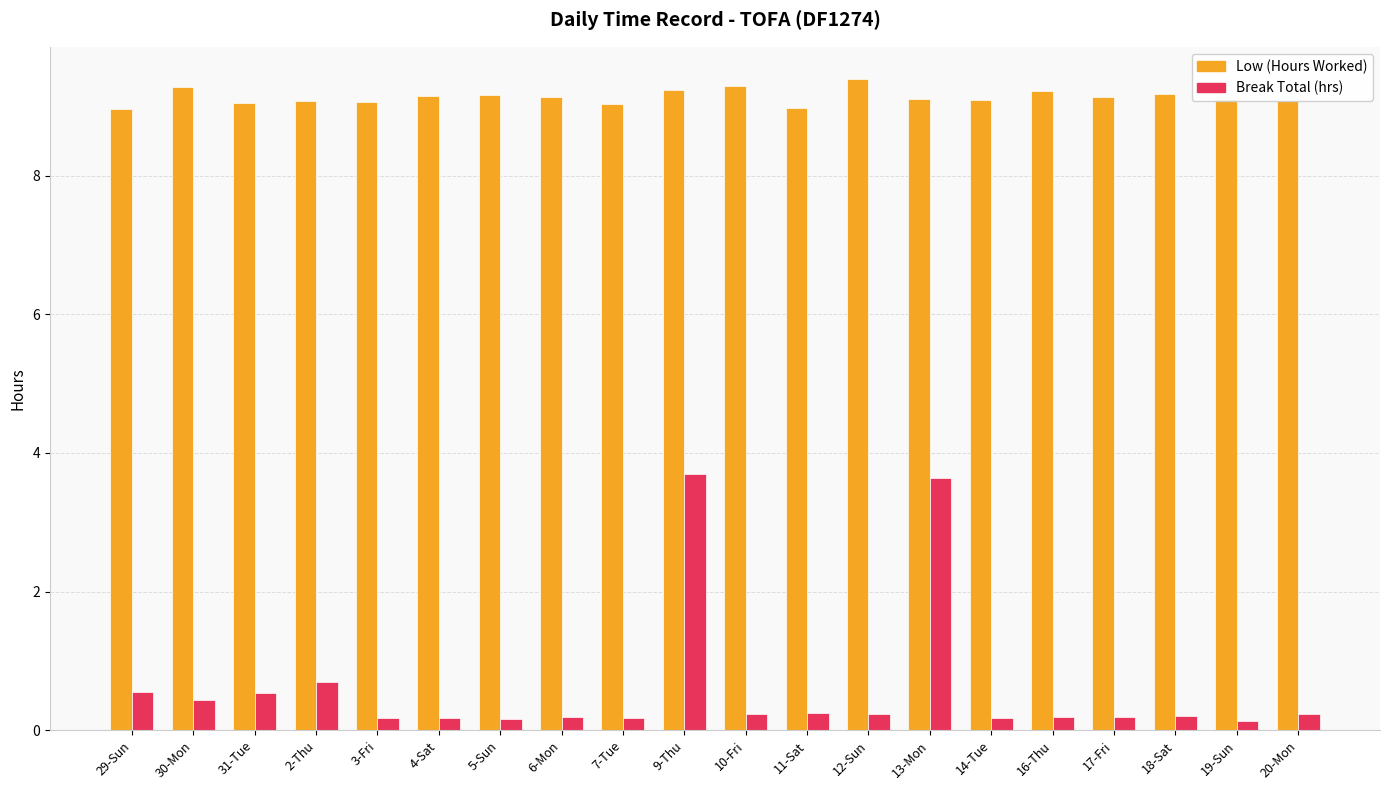

The Break Total (hrs) series shows 0.7 at 2-Thu. True or false?

True